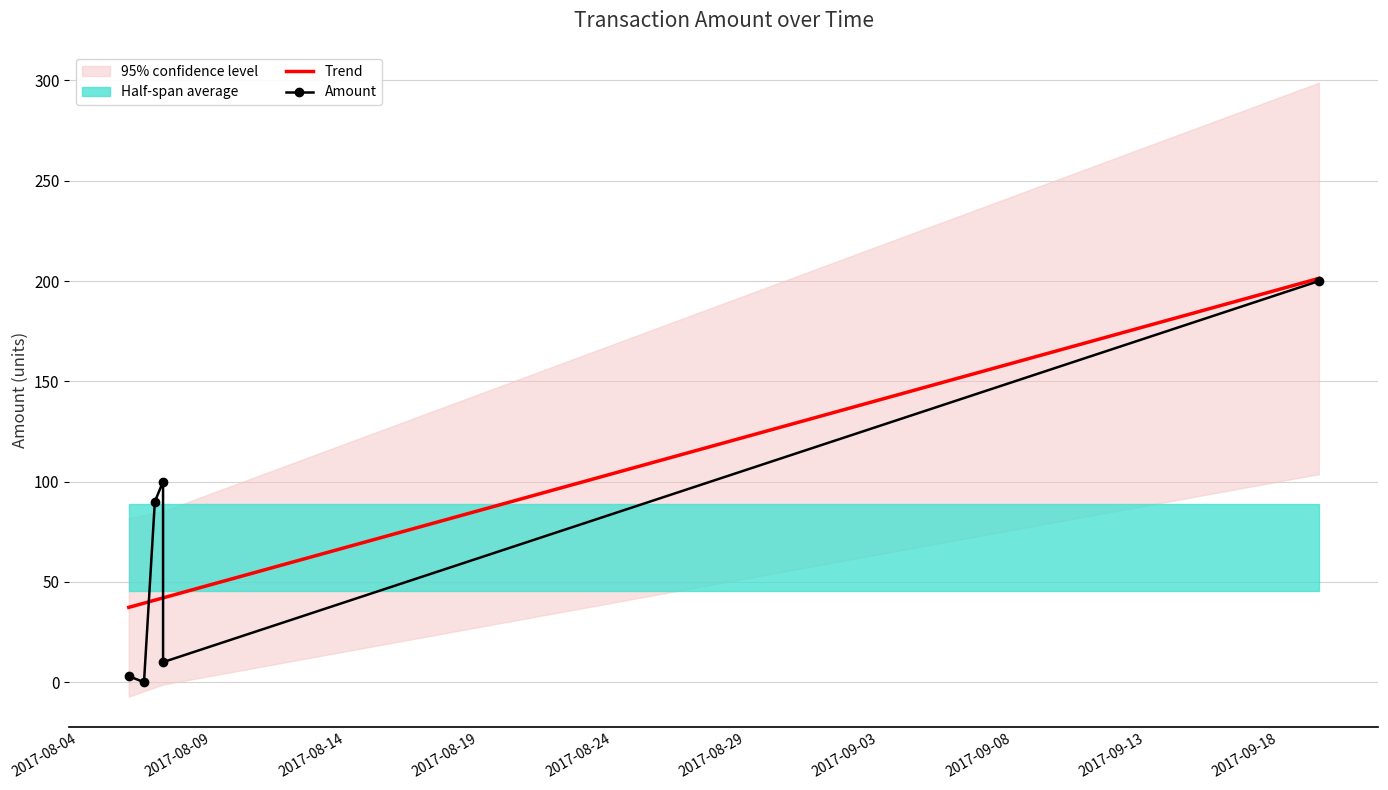

What is the spread (max minus min) of values at 2017-08-04?

34.3